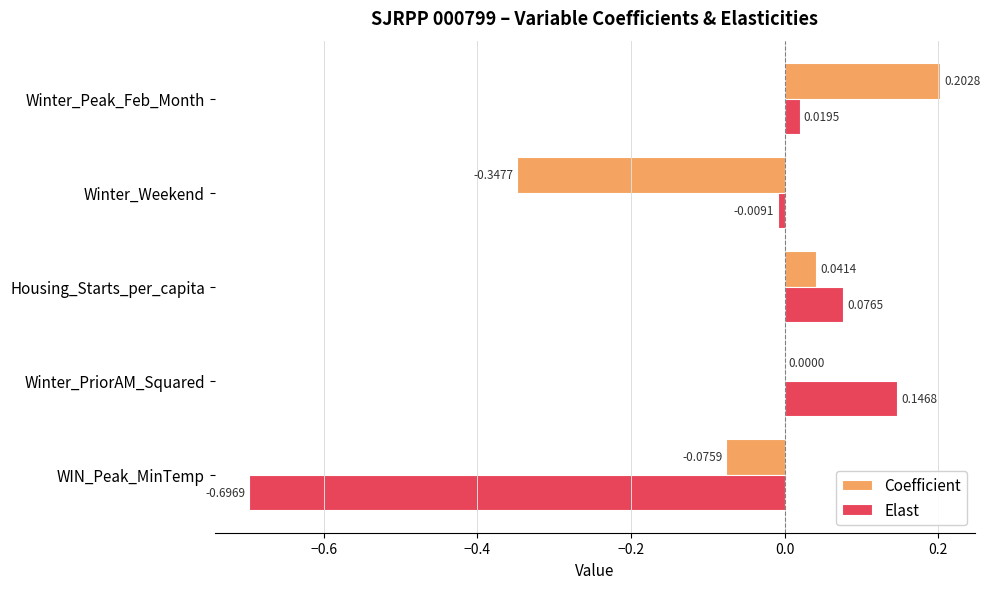

What is the total value across all series at WIN_Peak_MinTemp?

-0.8